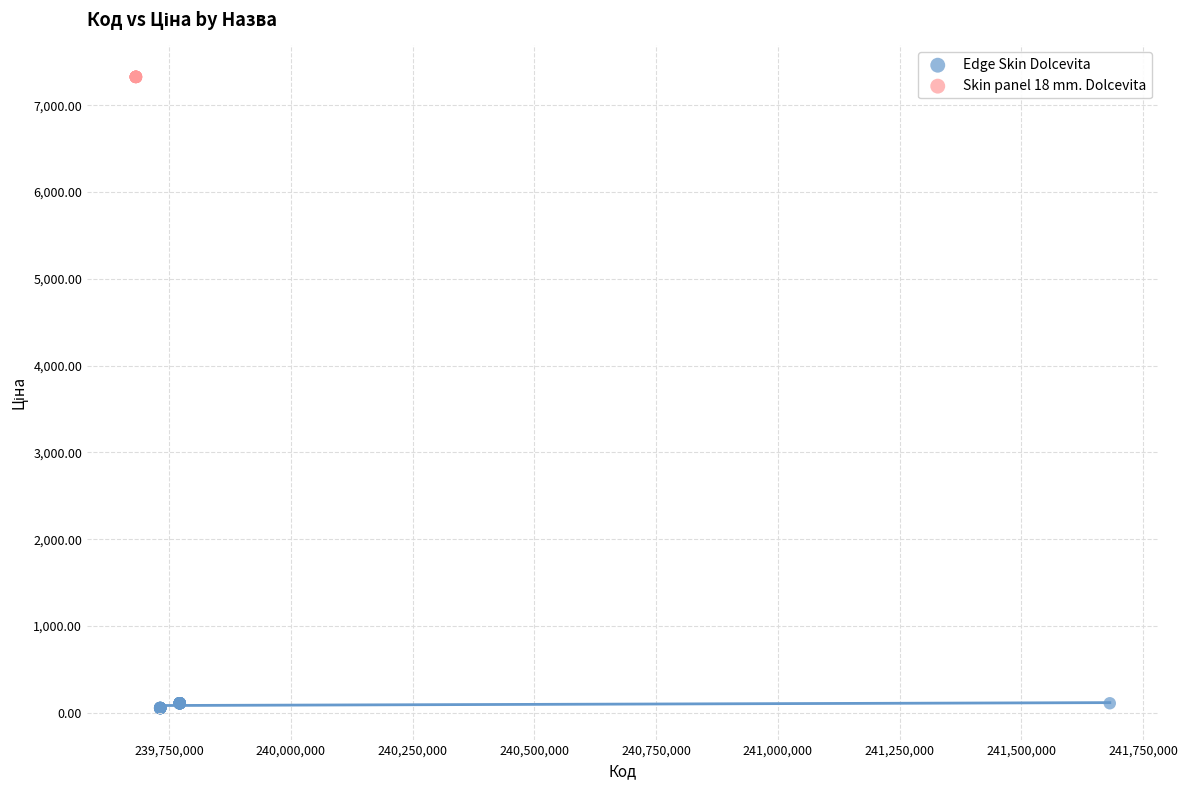

Which series contains the highest Y value?

Skin panel 18 mm. Dolcevita